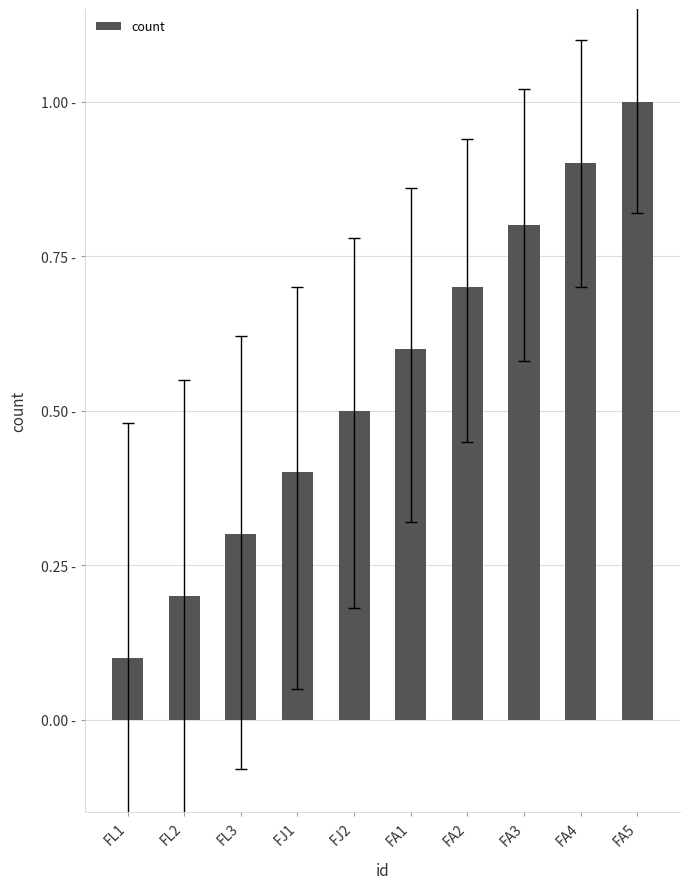

List the labels in order of value, smallest first.

FL1, FL2, FL3, FJ1, FJ2, FA1, FA2, FA3, FA4, FA5